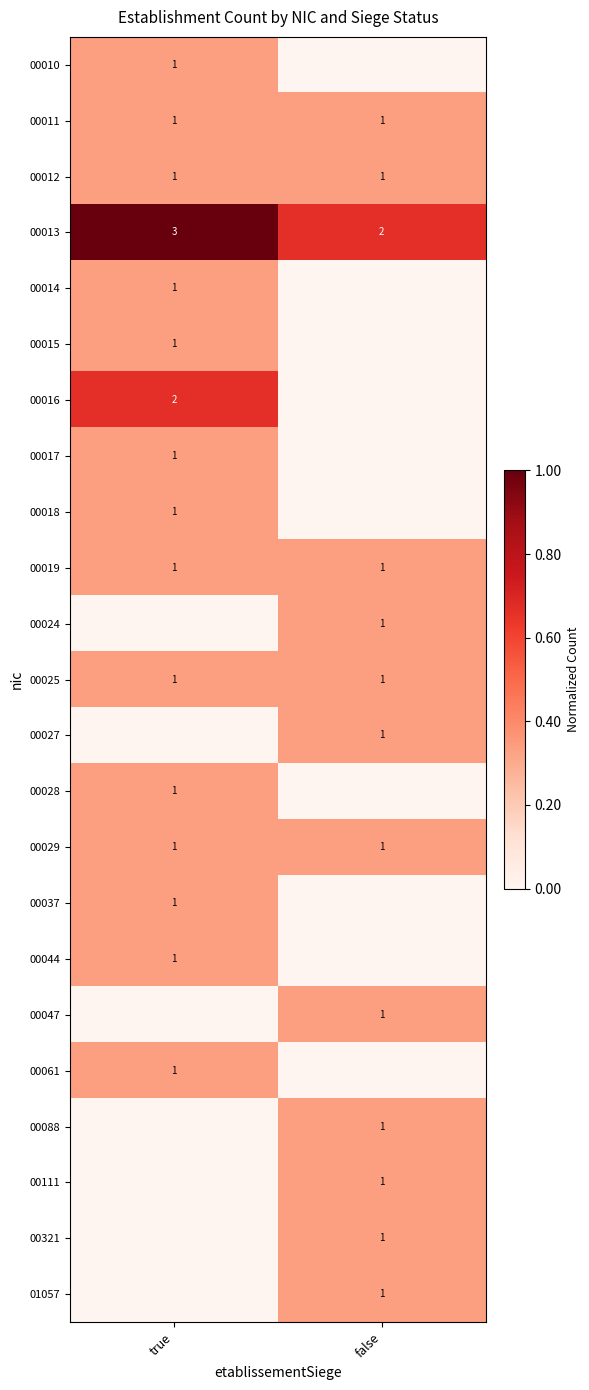

At which category does the chart reach its peak across all series?

true